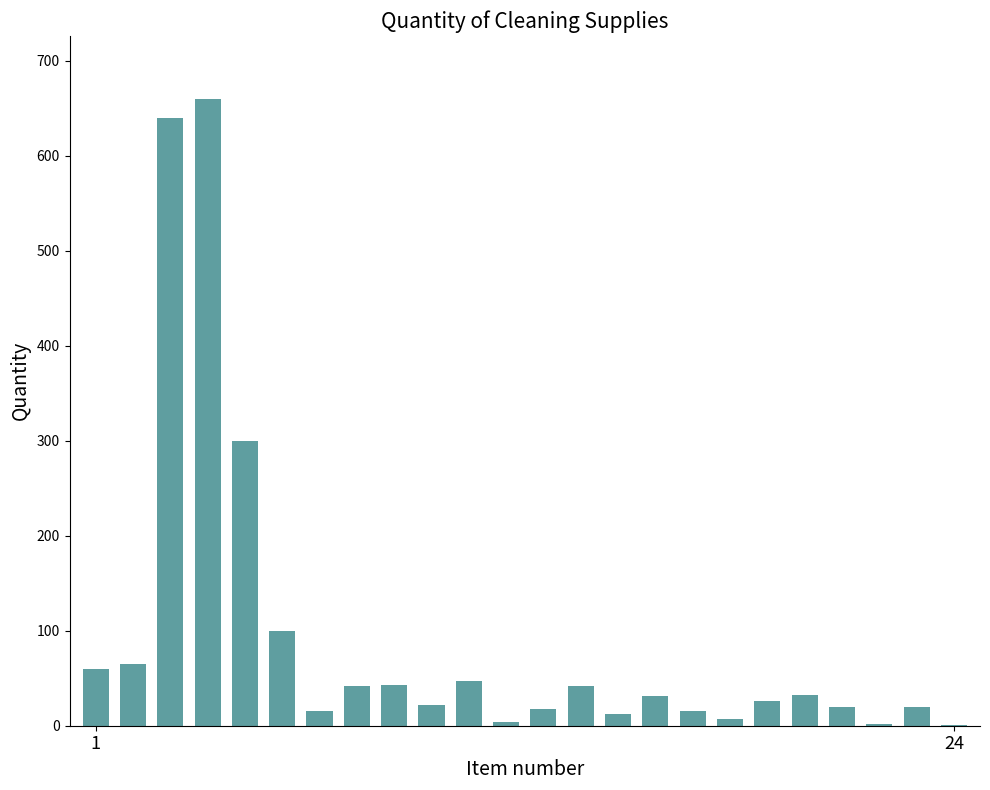

What is the maximum value shown in the chart?

660